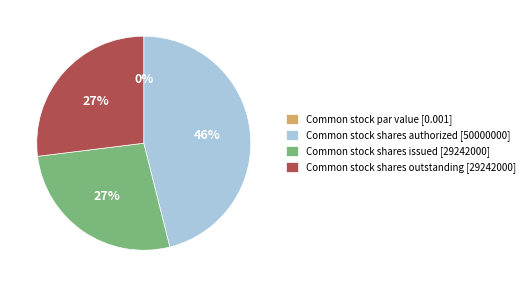

Rank the categories by value from lowest to highest.

Common stock par value, Common stock shares issued, Common stock shares outstanding, Common stock shares authorized